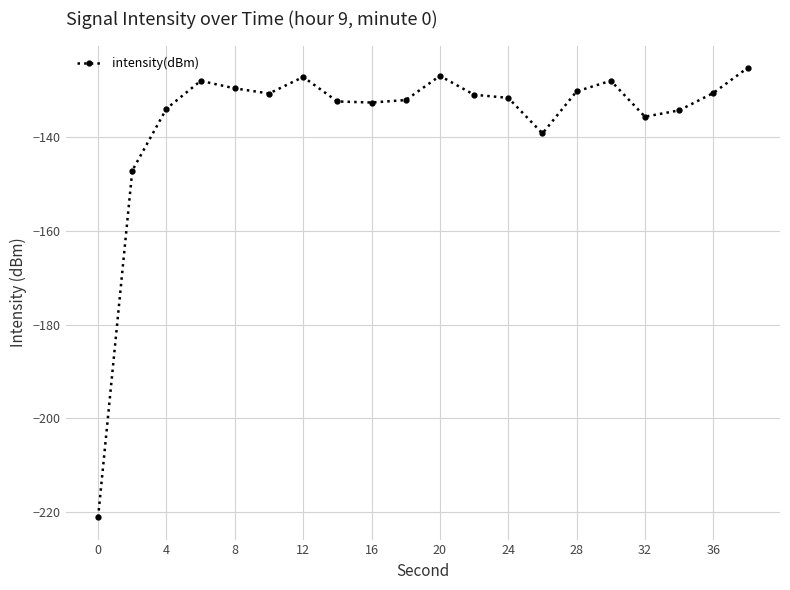

What is the smallest value displayed?

-221.0